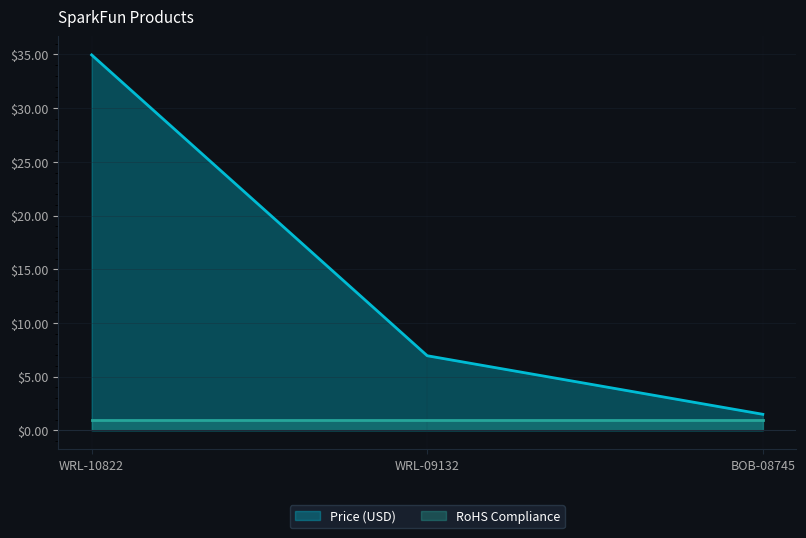

At which category does the chart reach its peak across all series?

WRL-10822